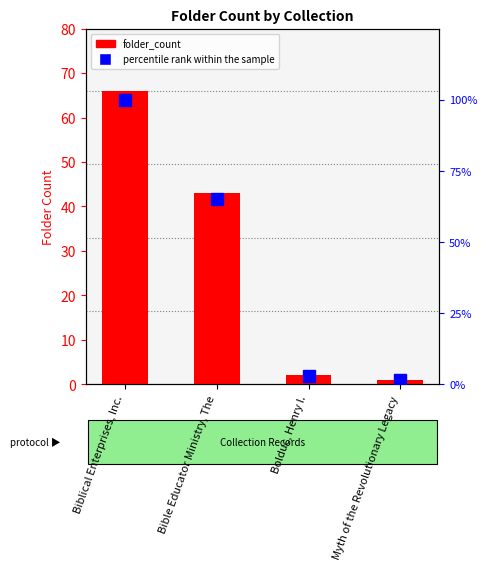

What position from the right is Bolduc, Henry I.?

2